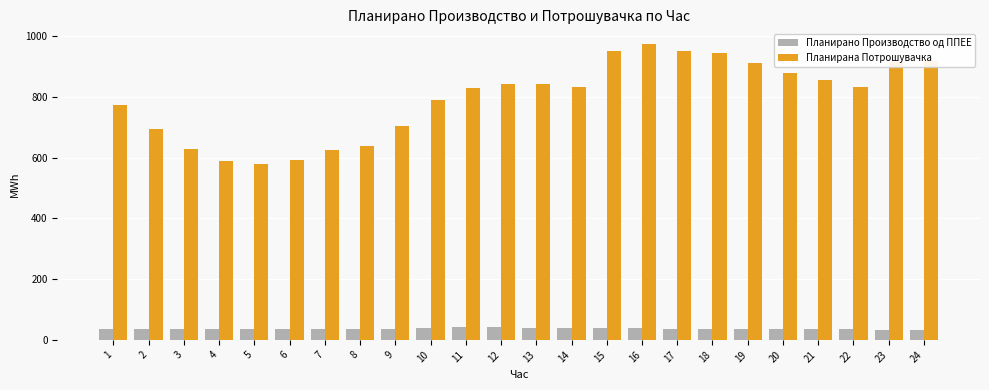

Which series changed the most between 16 and 22?

Планирана Потрошувачка